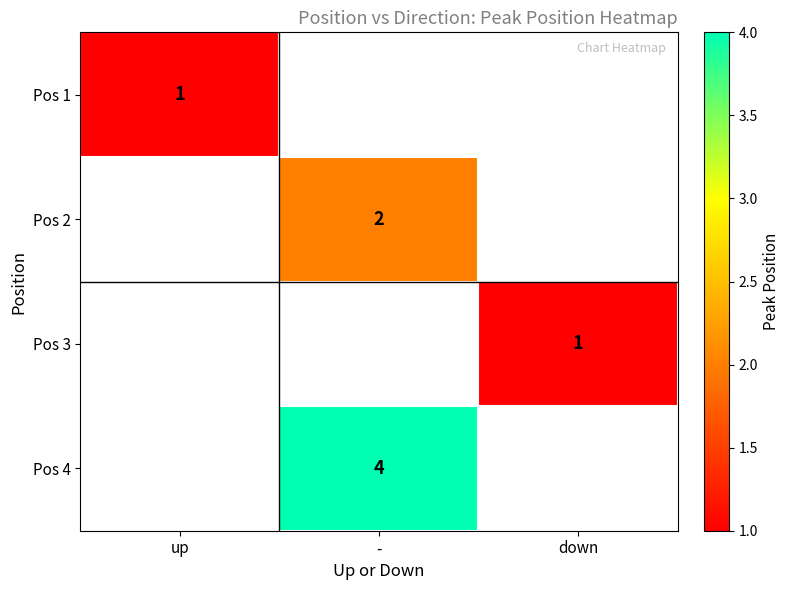

How many values in Pos 1 are above zero?

1